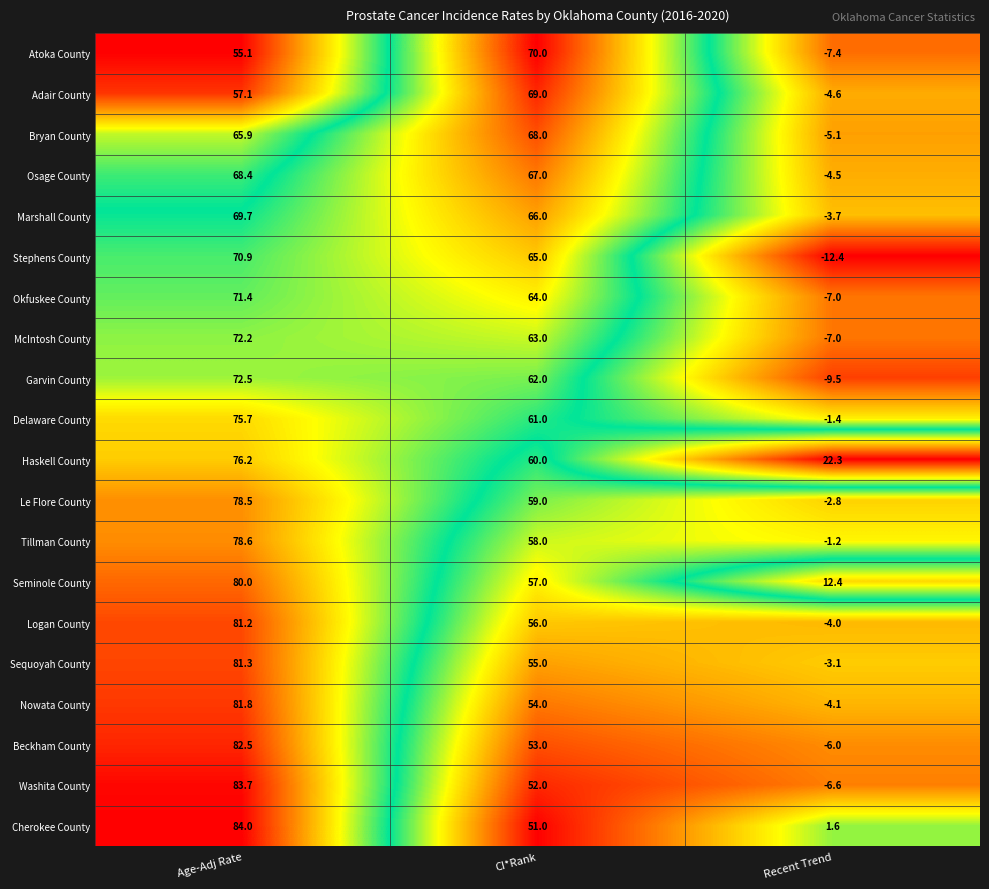

Count the number of data series in this chart.

20